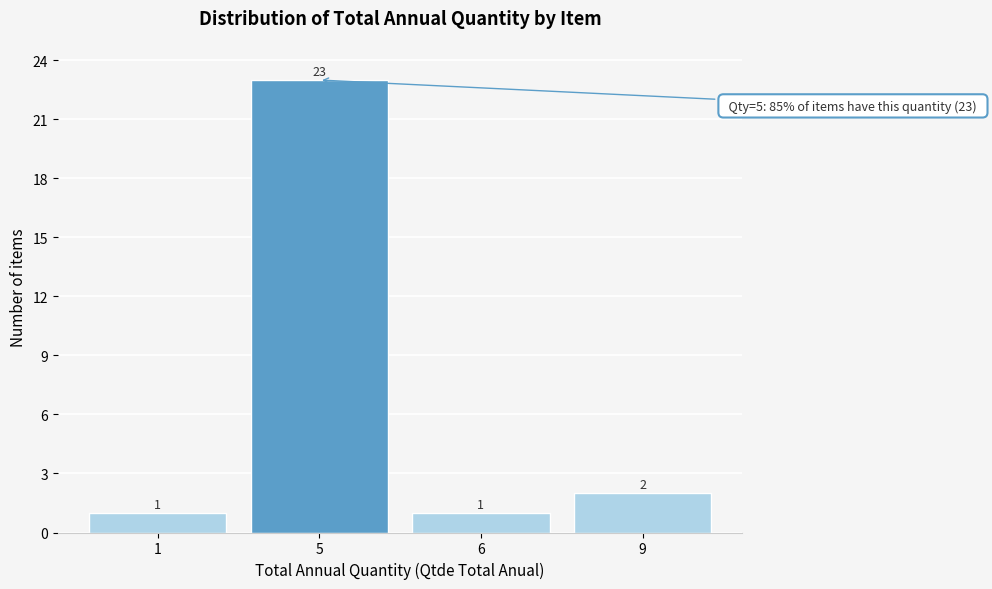

Reading left to right, extract all data points from this chart.

1	23	1	2